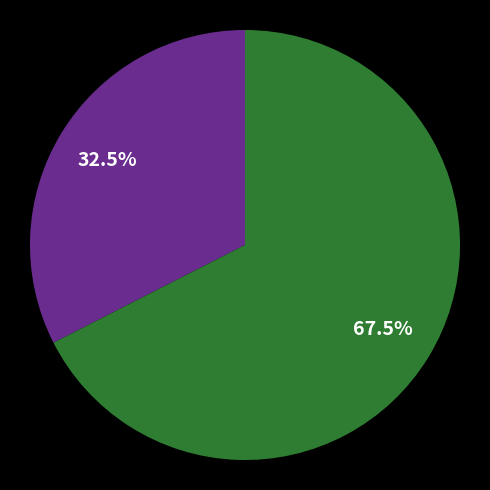

Is there a majority slice in this chart?

Yes